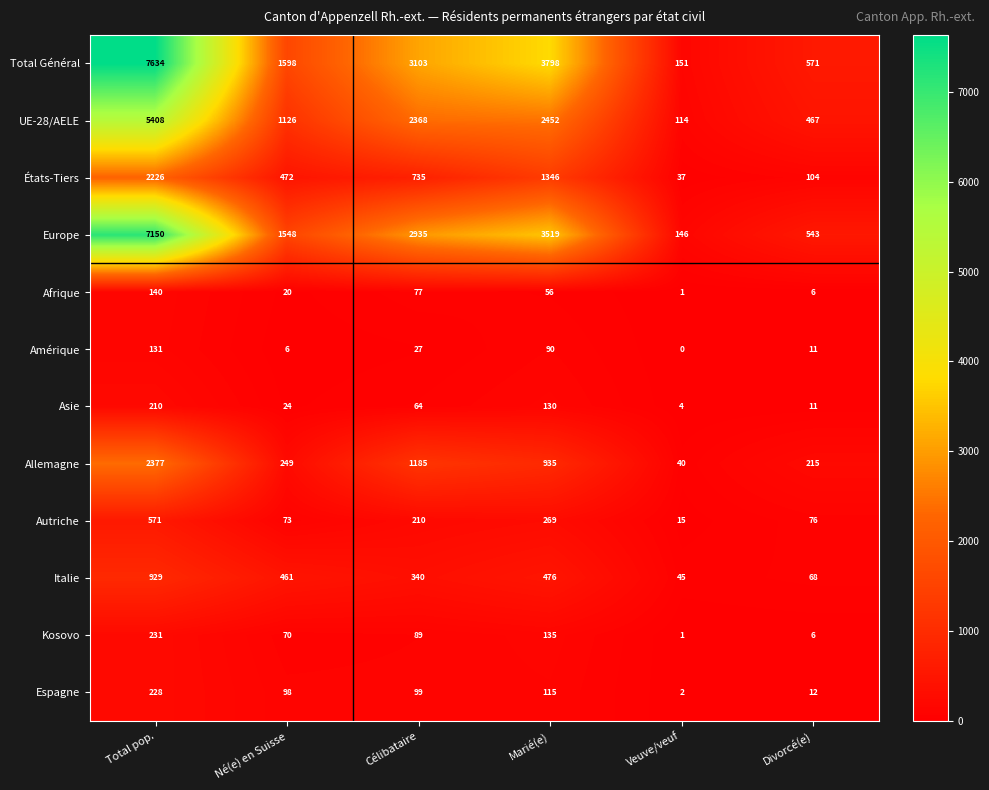

The Amérique series shows 4 at Né(e) en Suisse. True or false?

False